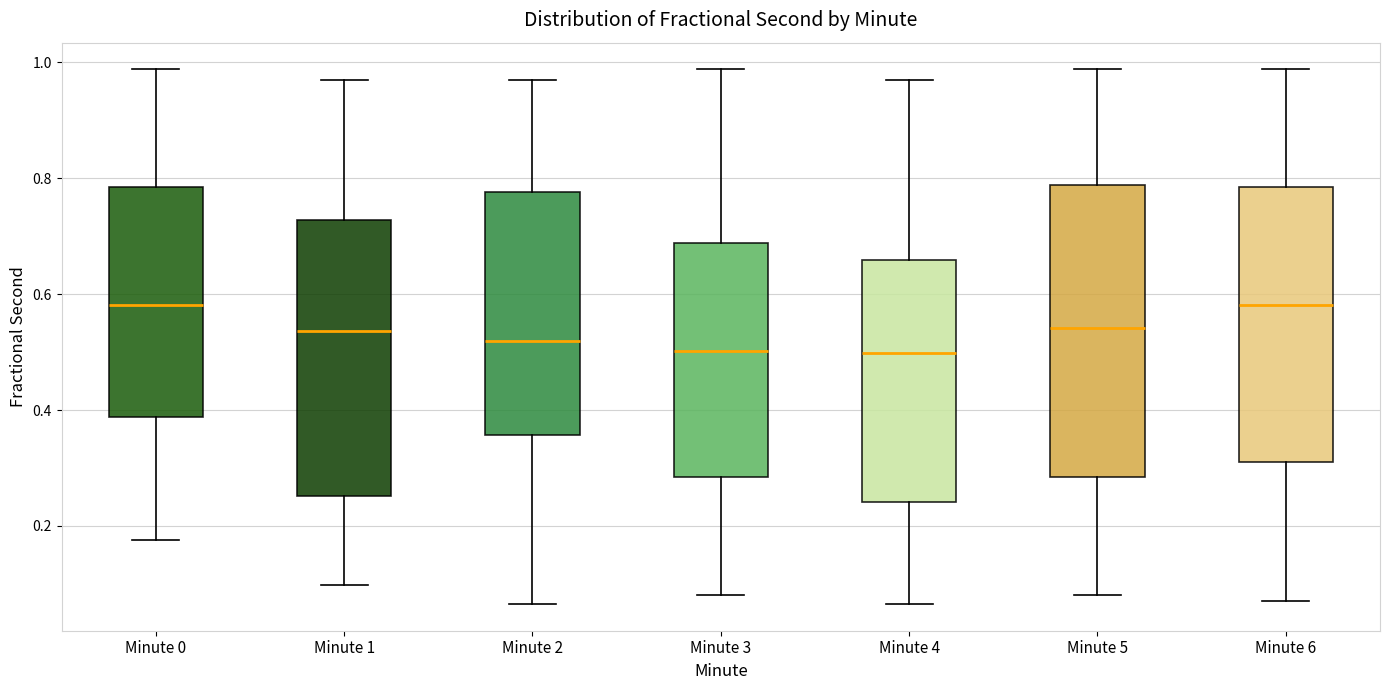

Which box is the tallest, from its lower edge to its upper edge?

Minute 5